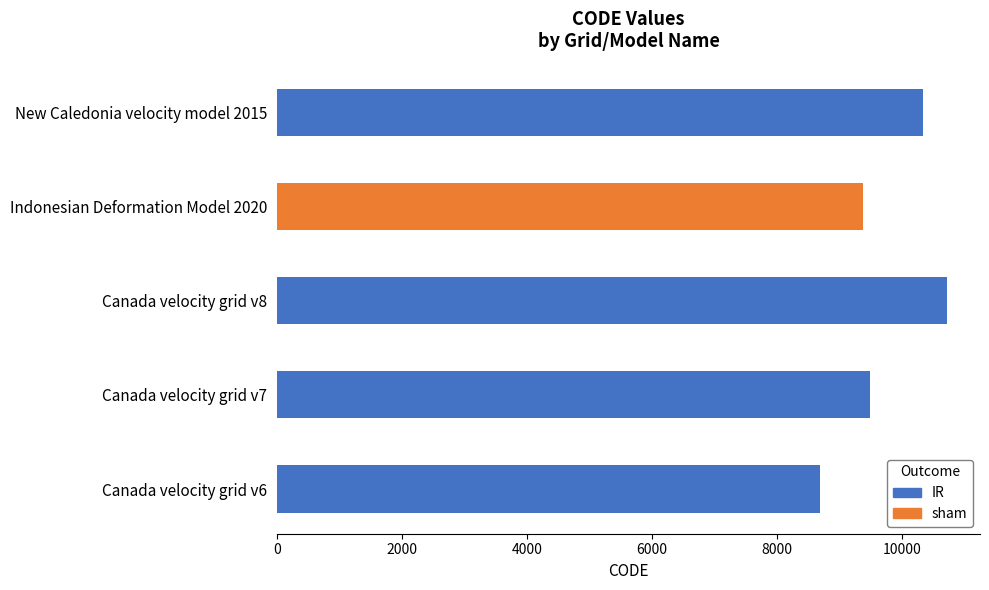

The chart shows a value of 10323 at New Caledonia velocity model 2015. True or false?

True